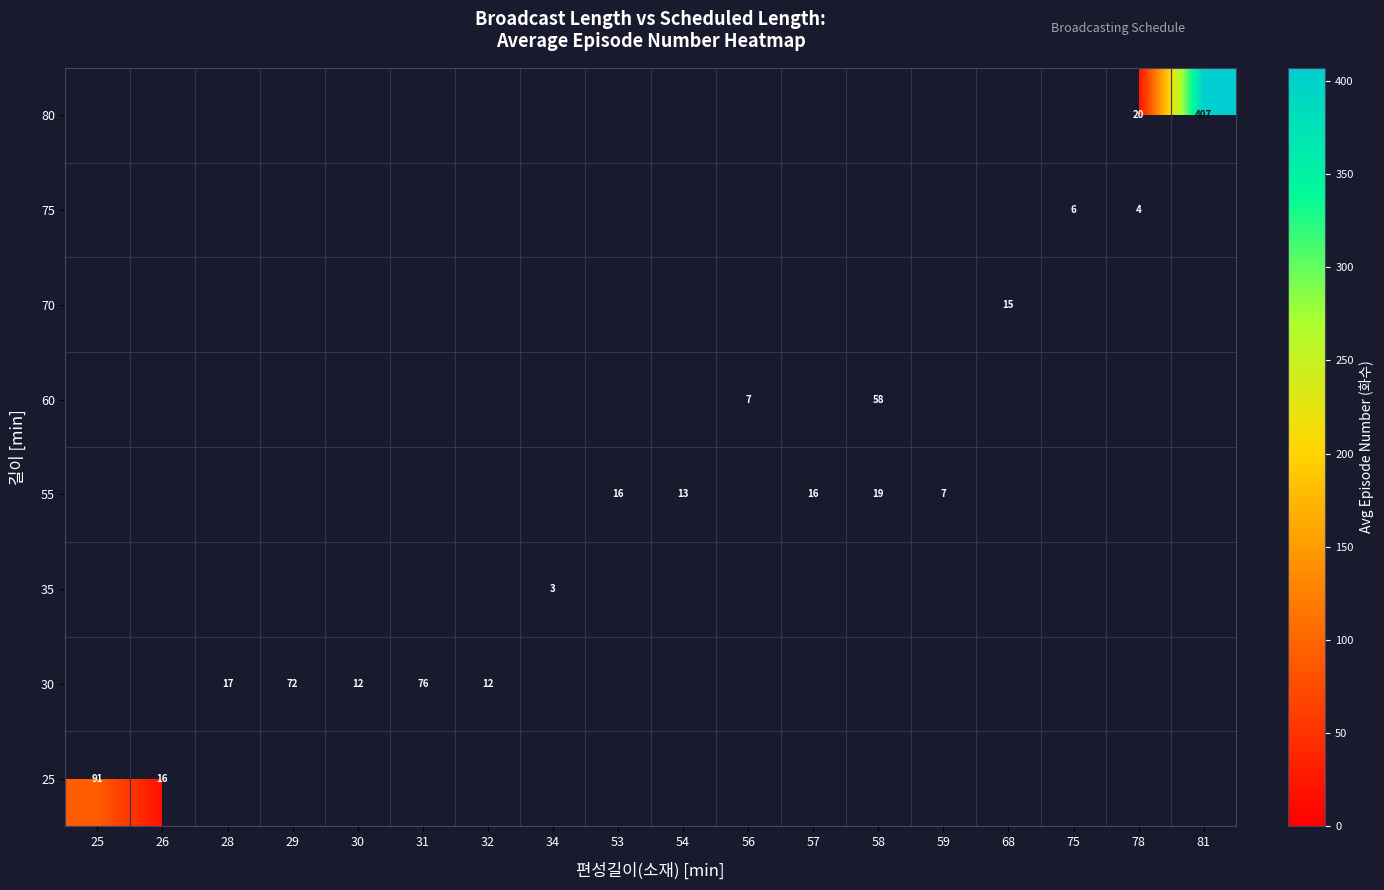

The 30 series shows 19 at 32. True or false?

False